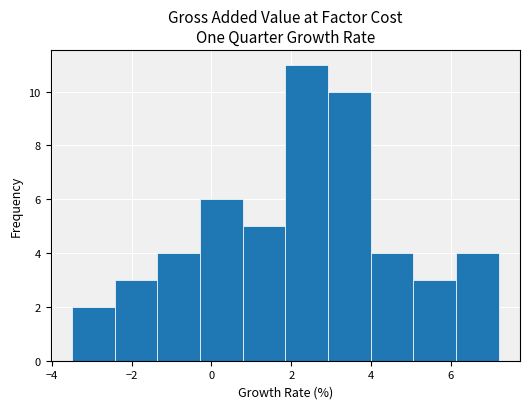

Over which range of the x-axis is the bar tallest?

1.8 to 3.0